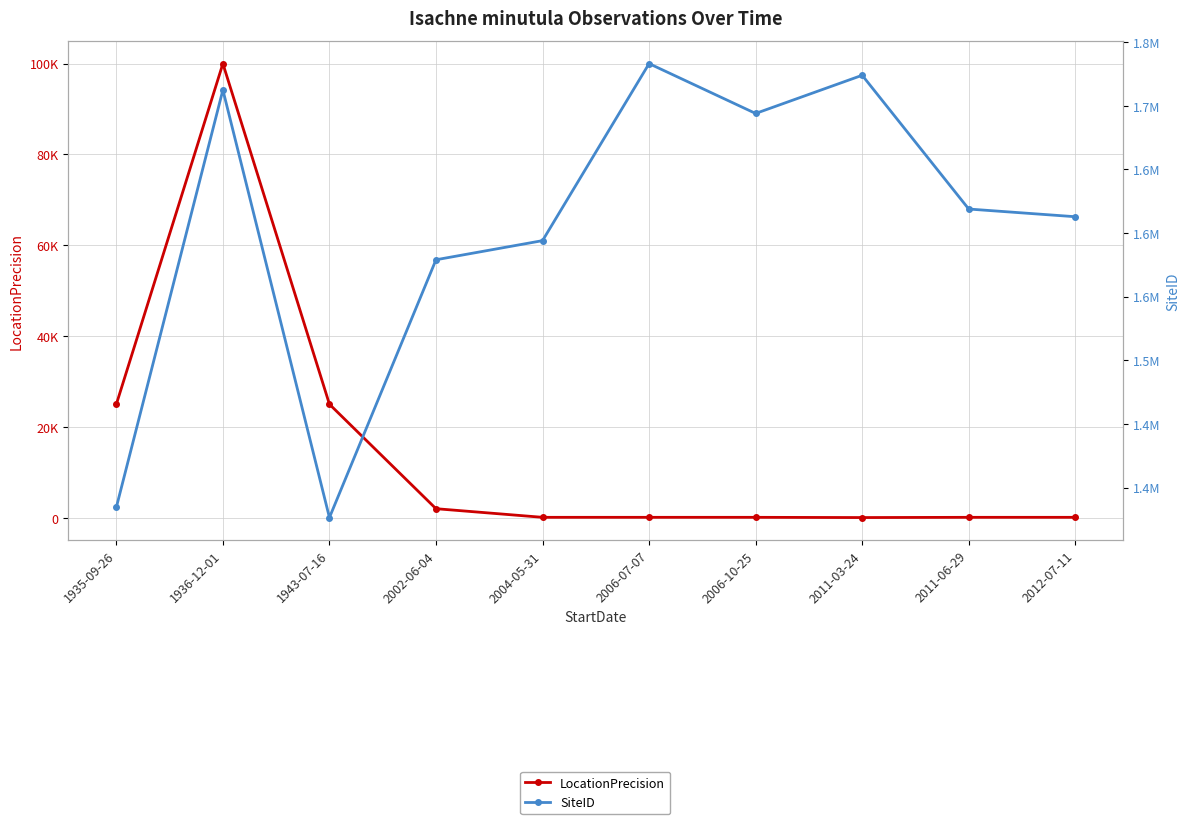

How many values in the SiteID series exceed 1618917?

4